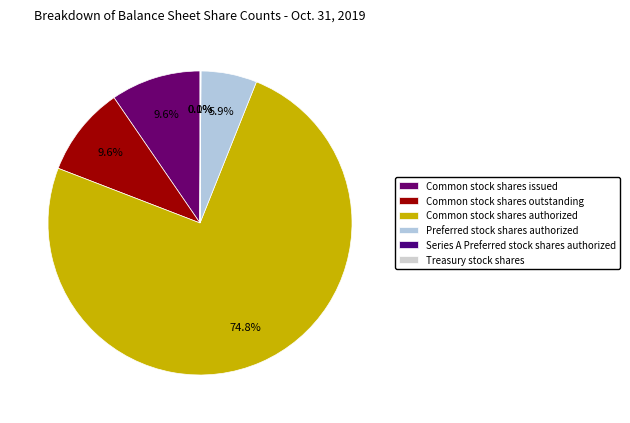

How many slices are in this pie chart?

6